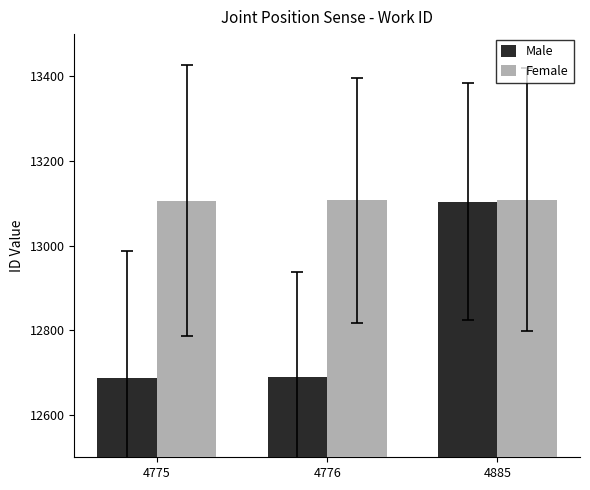

Does the chart contain stacked bars?

No